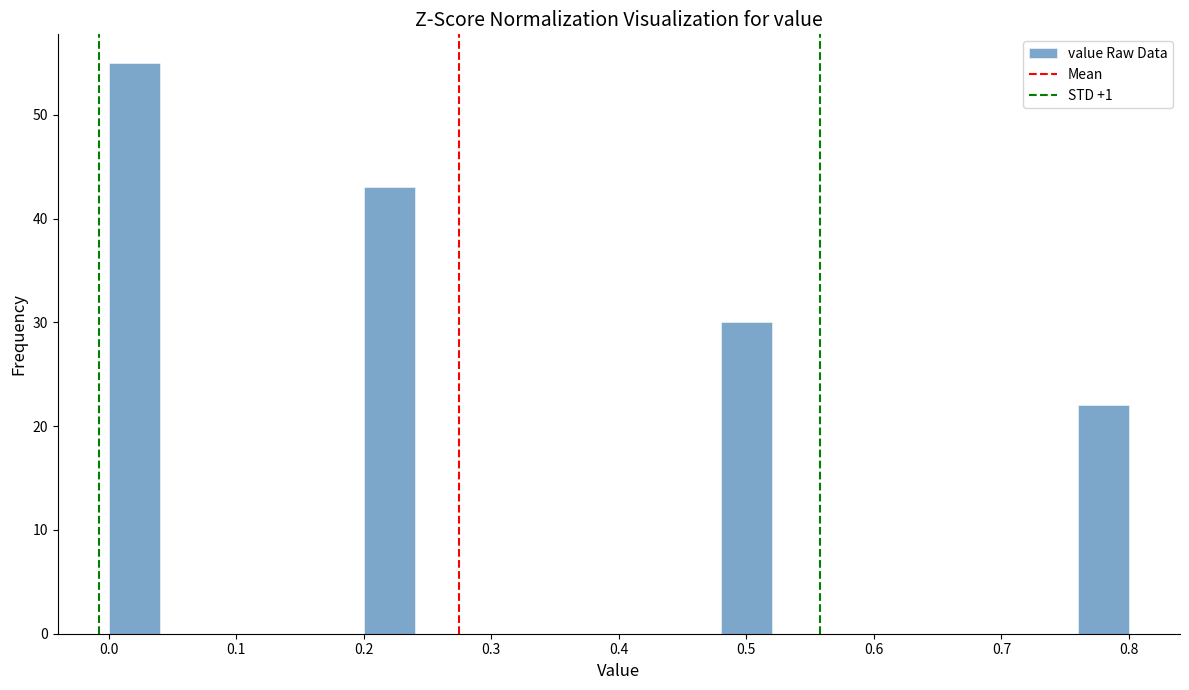

How tall is the bar that spans 0.20 to 0.24 on the x-axis? The values are not printed on the chart, so give them approximately, as read against the axis.

43